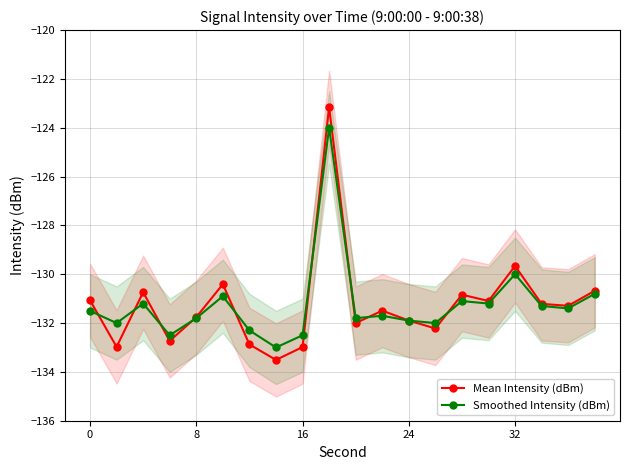

Is it true that Mean Intensity (dBm) equals -131.8 at 8?

True